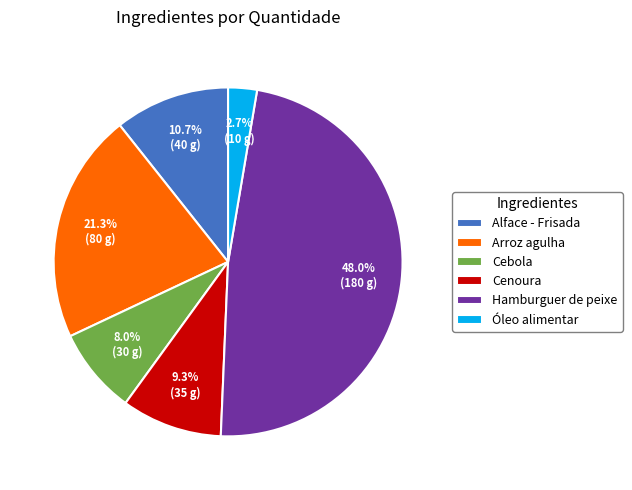

Approximately how many times larger is the value at Cebola compared to Óleo alimentar?

3.0